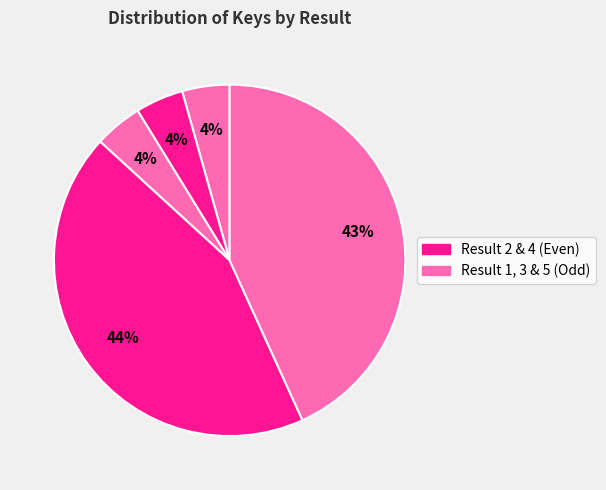

Does any single category account for the majority?

No